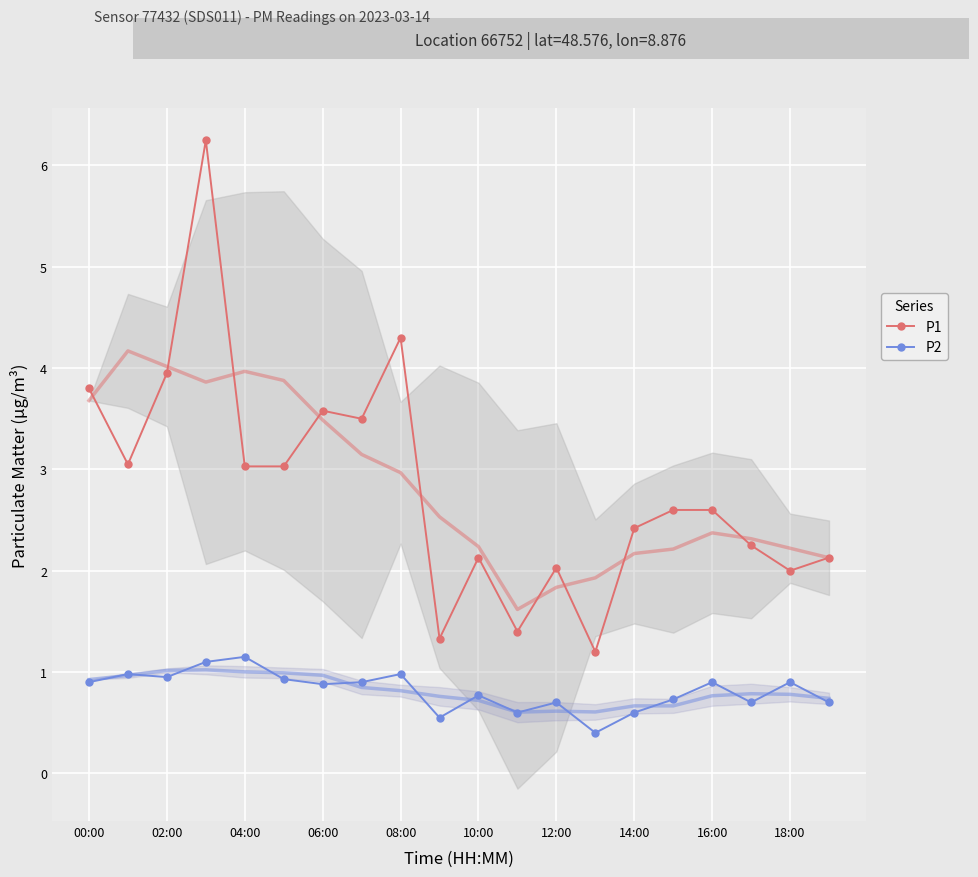

How many data points in P1 are above 2?

16